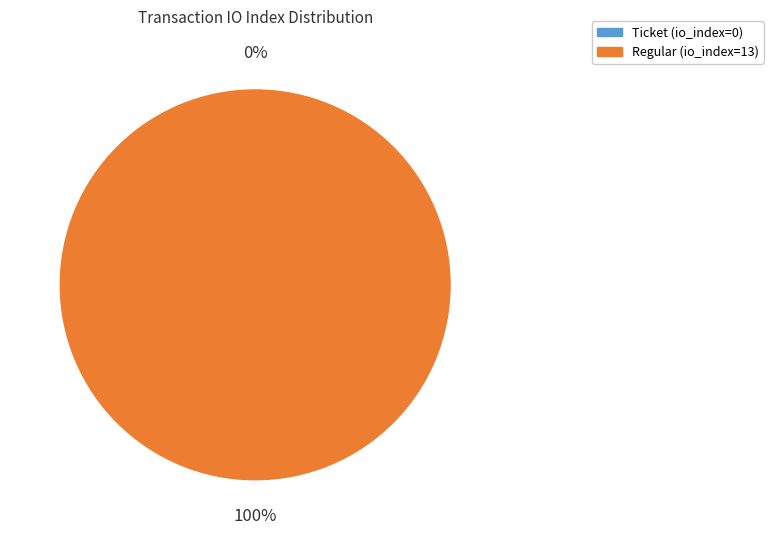

What is the largest slice in the pie chart?

Regular (io_index=13)